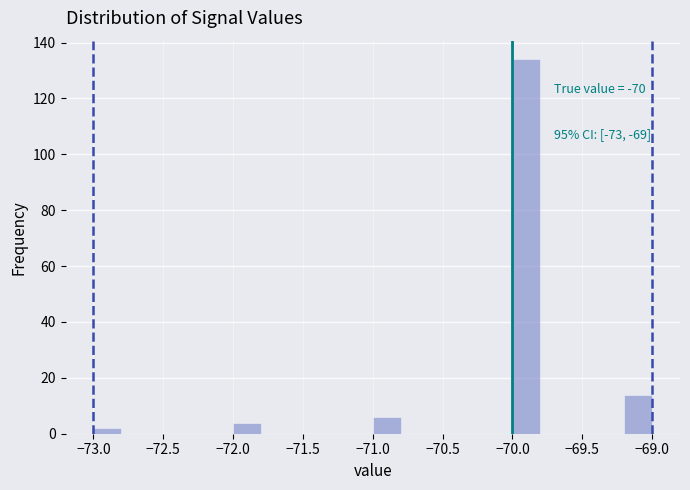

Over which range of the x-axis is the bar tallest?

-70.0 to -69.8